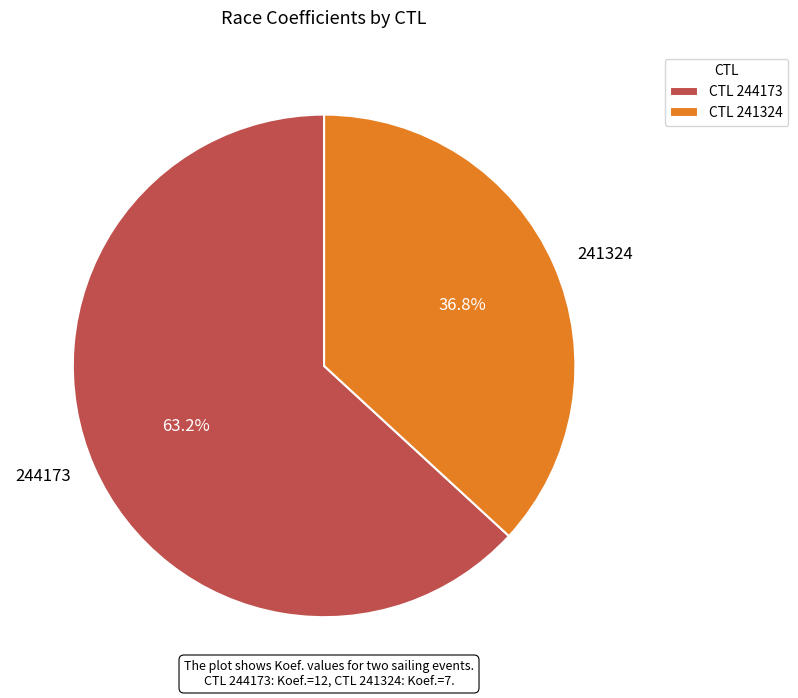

Combined, what portion of the pie is 241324 and 244173?

100.0%